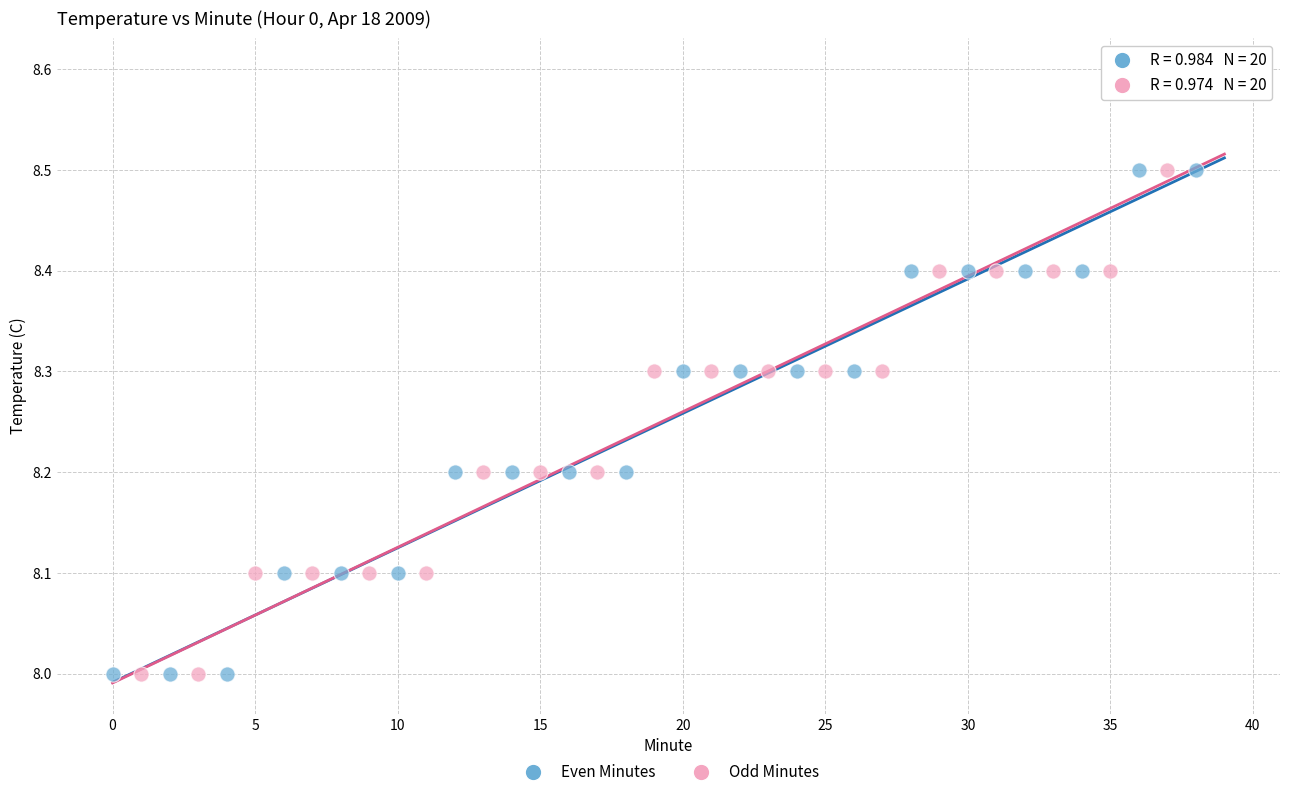

Which series contains the highest Y value?

Odd Minutes